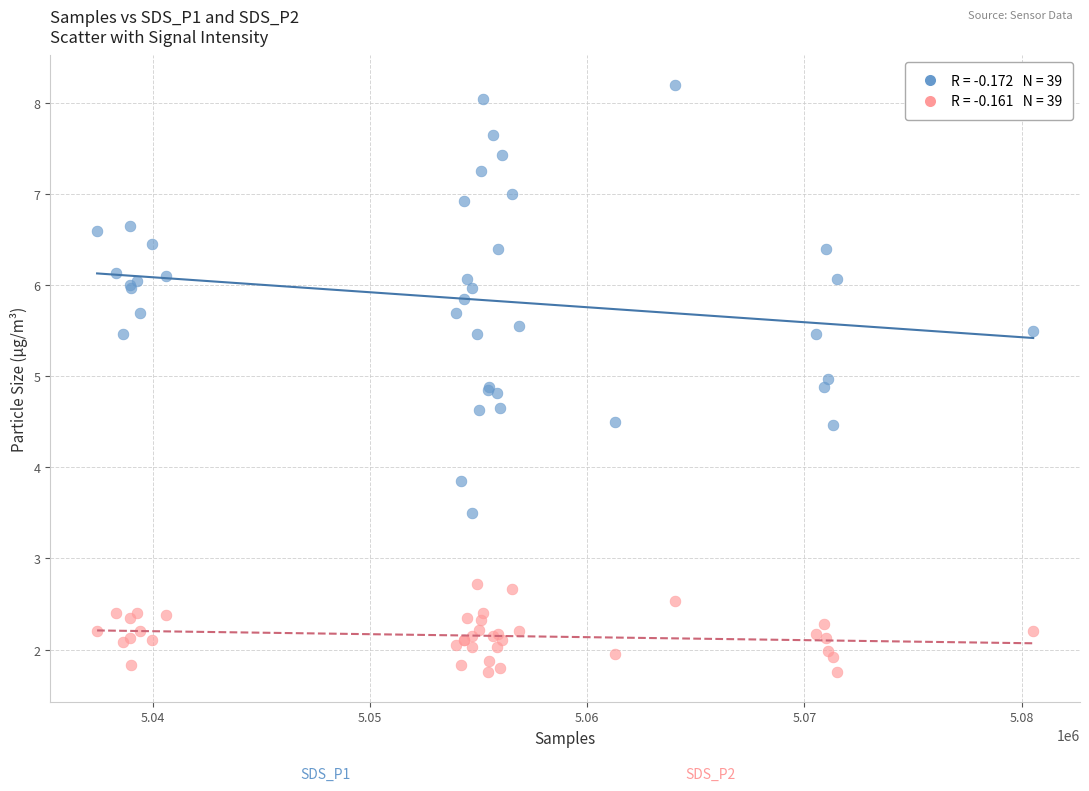

Across all series, what Y value is closest to 4?

3.9